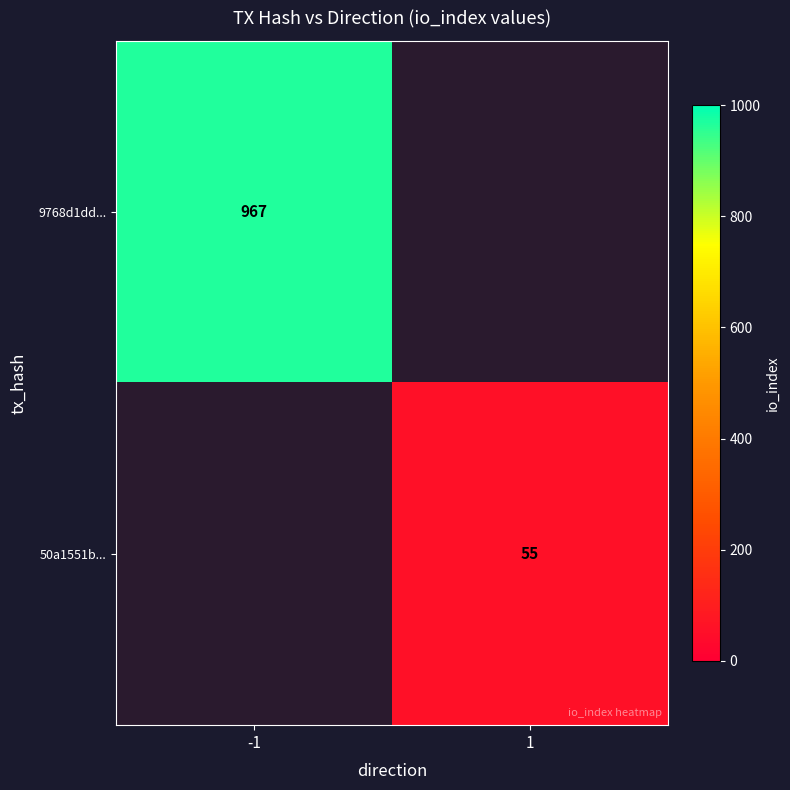

The 9768d1dd... series shows 967.0 at -1. True or false?

True